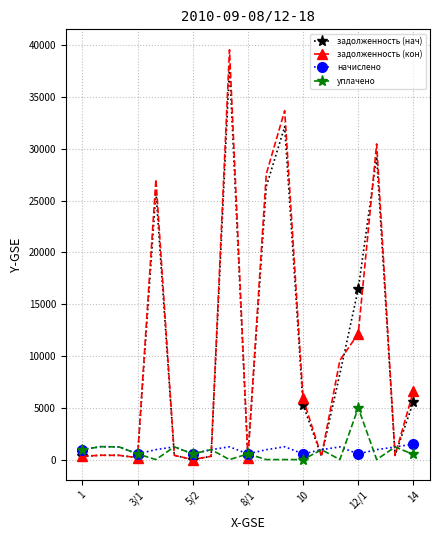

What is the difference between the maximum and second lowest values in the начислено series?

954.0